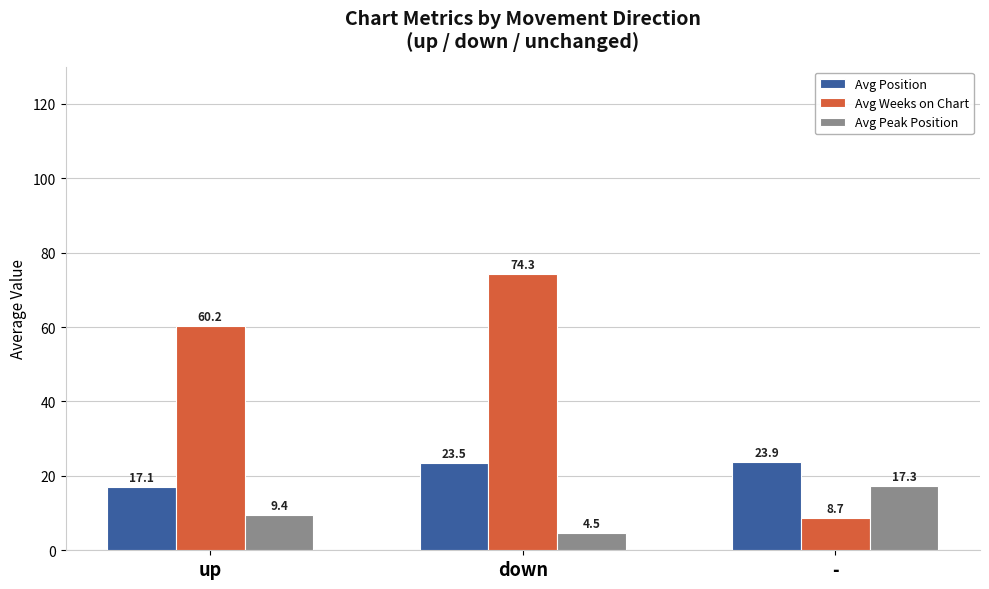

How many groups of bars are there?

3